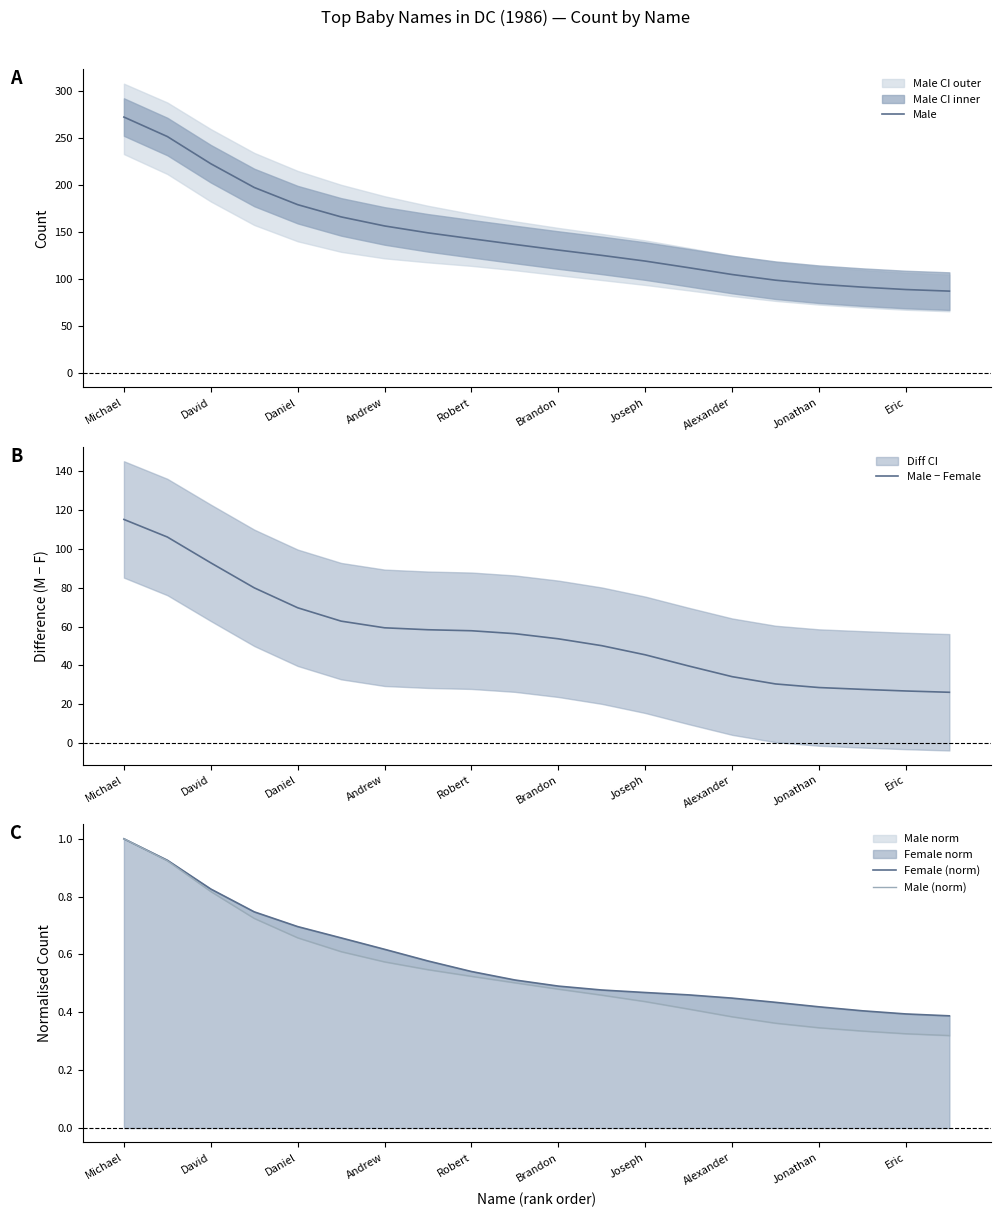

Which category has the highest value in the Male series?

Michael